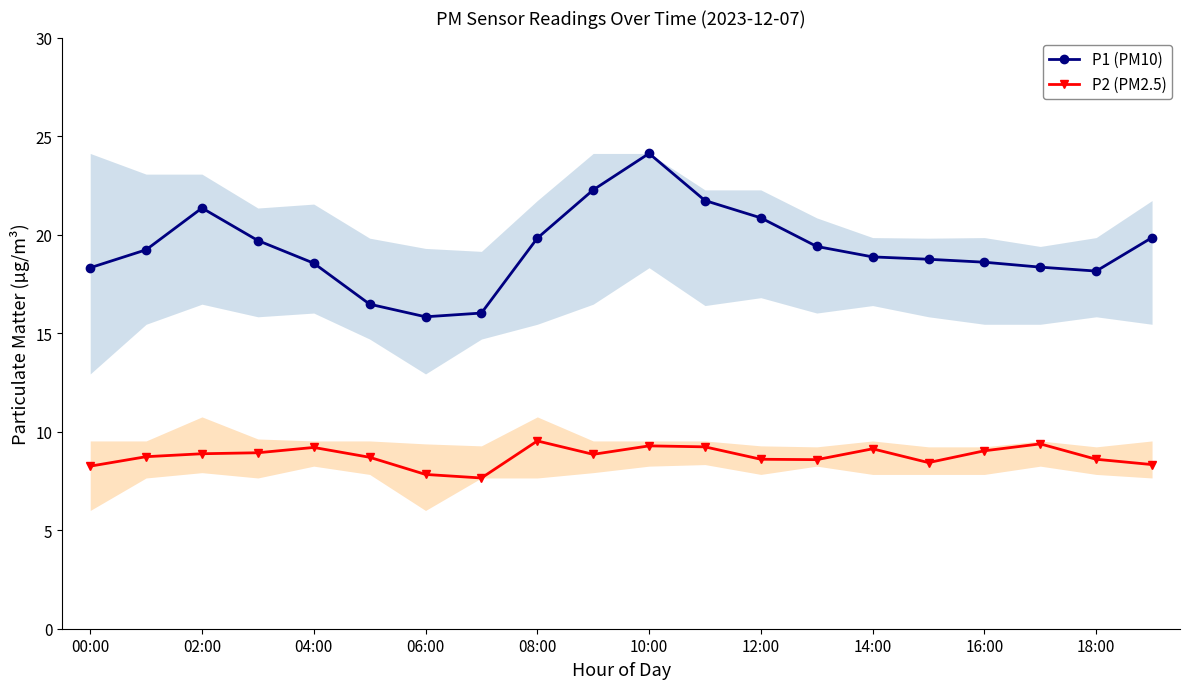

How many data points in P2 (PM2.5) are above 8?

18